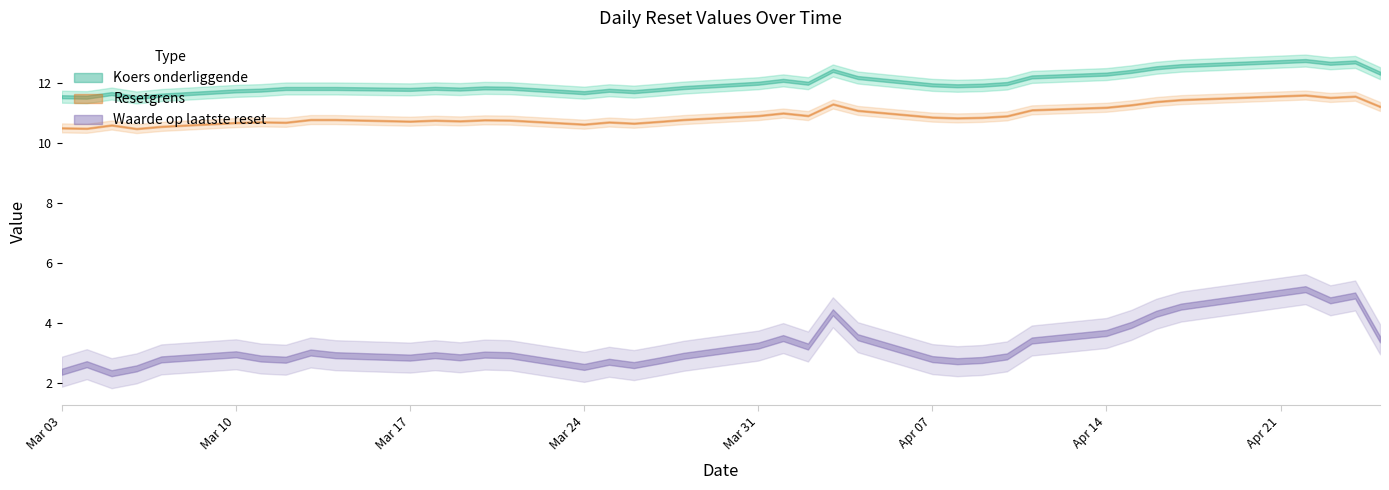

Reading left to right, transcribe all the data shown in this chart.

Resetgrens: 2025-04-25=11.2	2025-04-24=11.6	2025-04-23=11.5	2025-04-22=11.6	2025-04-17=11.4	2025-04-16=11.4	2025-04-15=11.3	2025-04-14=11.2	2025-04-11=11.1	2025-04-10=10.9	2025-04-09=10.9	2025-04-08=10.8	2025-04-07=10.9	2025-04-04=11.1	2025-04-03=11.3	2025-04-02=10.9	2025-04-01=11.0	2025-03-31=10.9	2025-03-28=10.8	2025-03-27=10.7	2025-03-26=10.7	2025-03-25=10.7	2025-03-24=10.6	2025-03-21=10.8	2025-03-20=10.8	2025-03-19=10.7	2025-03-18=10.8	2025-03-17=10.7	2025-03-14=10.8	2025-03-13=10.8	2025-03-12=10.7	2025-03-11=10.7	2025-03-10=10.7	2025-03-07=10.6	2025-03-06=10.5	2025-03-05=10.6	2025-03-04=10.5	2025-03-03=10.5
Koers onderliggende: 2025-04-25=12.3	2025-04-24=12.7	2025-04-23=12.7	2025-04-22=12.8	2025-04-17=12.6	2025-04-16=12.5	2025-04-15=12.4	2025-04-14=12.3	2025-04-11=12.2	2025-04-10=12.0	2025-04-09=11.9	2025-04-08=11.9	2025-04-07=11.9	2025-04-04=12.2	2025-04-03=12.4	2025-04-02=12.0	2025-04-01=12.1	2025-03-31=12.0	2025-03-28=11.8	2025-03-27=11.8	2025-03-26=11.7	2025-03-25=11.8	2025-03-24=11.7	2025-03-21=11.8	2025-03-20=11.8	2025-03-19=11.8	2025-03-18=11.8	2025-03-17=11.8	2025-03-14=11.8	2025-03-13=11.8	2025-03-12=11.8	2025-03-11=11.8	2025-03-10=11.7	2025-03-07=11.6	2025-03-06=11.5	2025-03-05=11.7	2025-03-04=11.5	2025-03-03=11.5
Waarde op laatste reset: 2025-04-25=3.5	2025-04-24=4.9	2025-04-23=4.8	2025-04-22=5.1	2025-04-17=4.5	2025-04-16=4.3	2025-04-15=3.9	2025-04-14=3.7	2025-04-11=3.4	2025-04-10=2.9	2025-04-09=2.8	2025-04-08=2.7	2025-04-07=2.8	2025-04-04=3.5	2025-04-03=4.4	2025-04-02=3.2	2025-04-01=3.5	2025-03-31=3.2	2025-03-28=2.9	2025-03-27=2.8	2025-03-26=2.6	2025-03-25=2.7	2025-03-24=2.5	2025-03-21=2.9	2025-03-20=3.0	2025-03-19=2.9	2025-03-18=2.9	2025-03-17=2.9	2025-03-14=2.9	2025-03-13=3.0	2025-03-12=2.8	2025-03-11=2.8	2025-03-10=3.0	2025-03-07=2.8	2025-03-06=2.5	2025-03-05=2.3	2025-03-04=2.6	2025-03-03=2.4